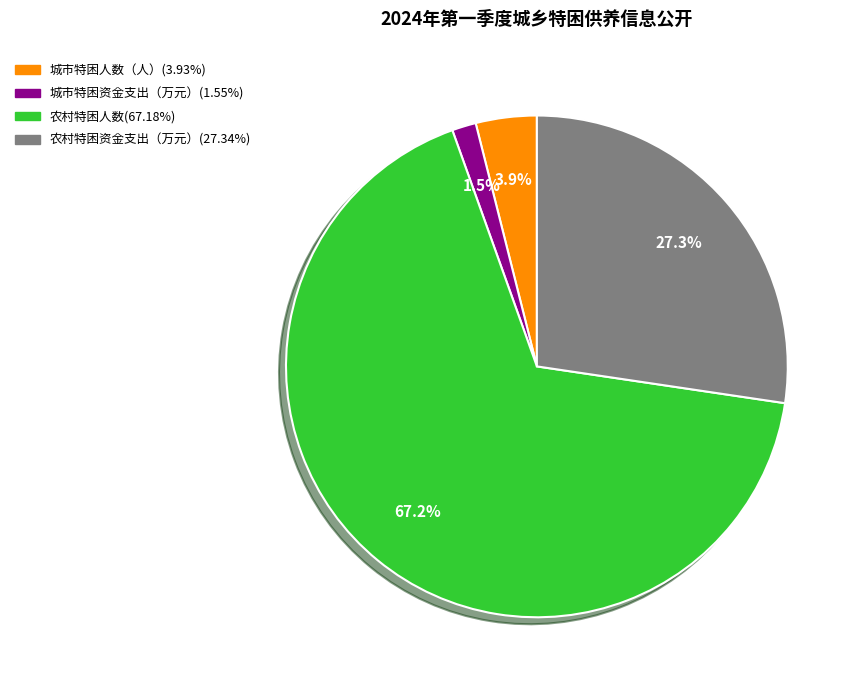

To the nearest percent, what percentage of the pie is 农村特困资金支出（万元）?

27%